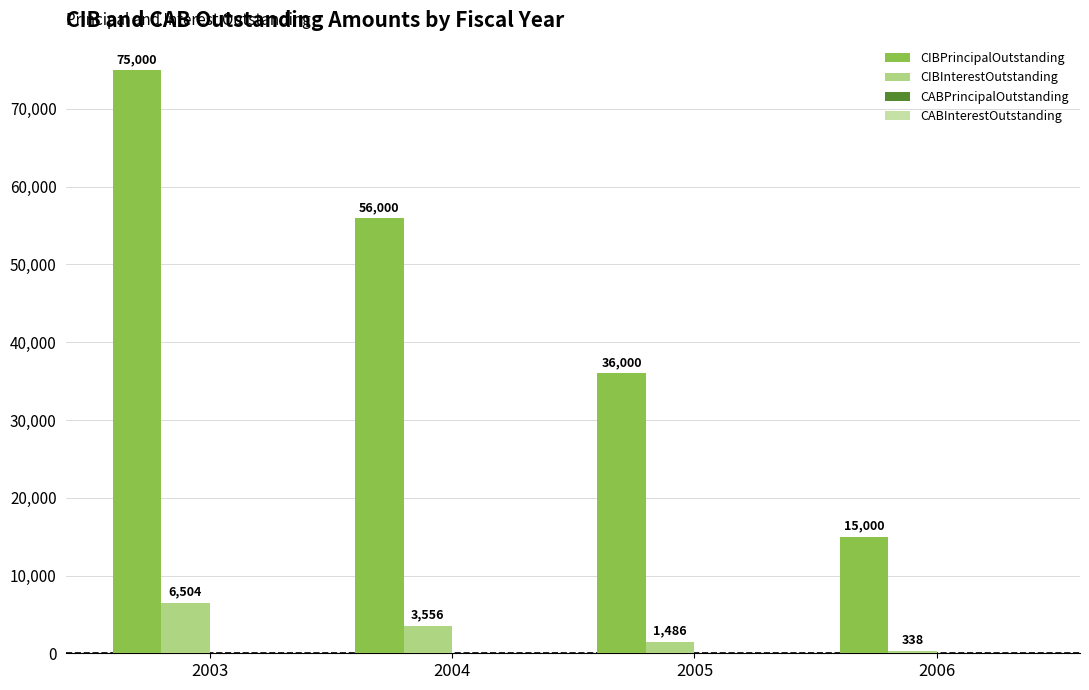

What is the maximum value shown in the chart?

75000